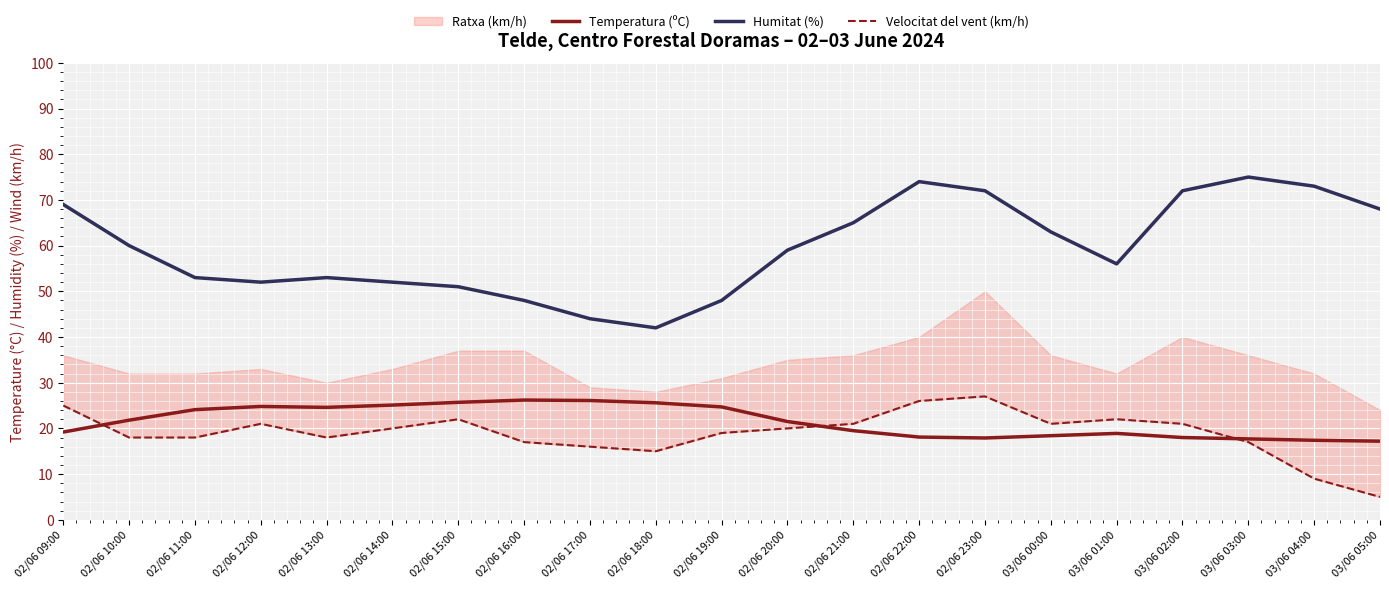

At how many categories does at least one series exceed 55?

12